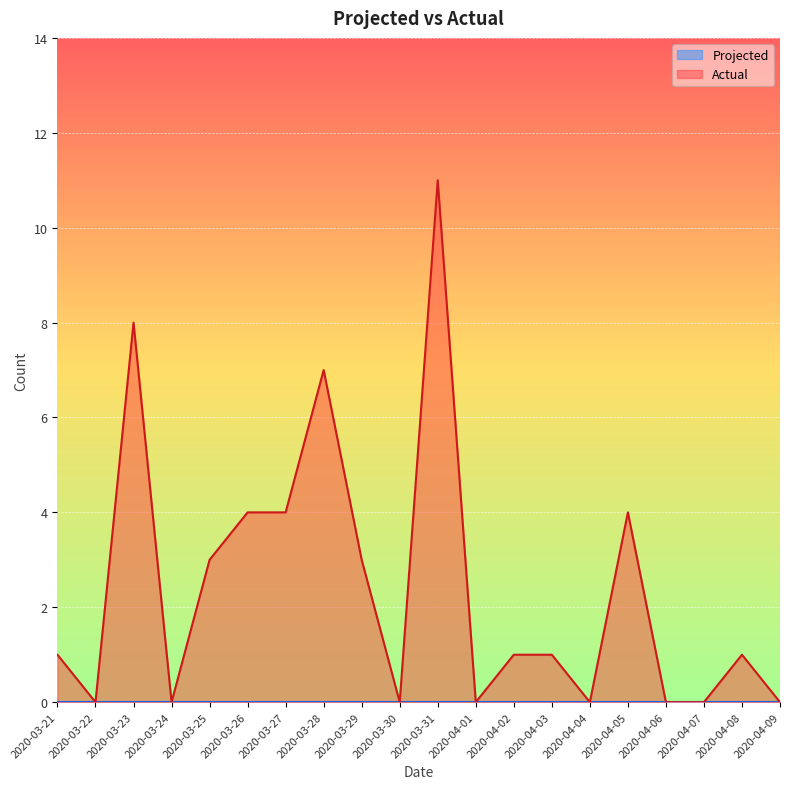

What is the label of the 17th point from the left?

2020-04-06